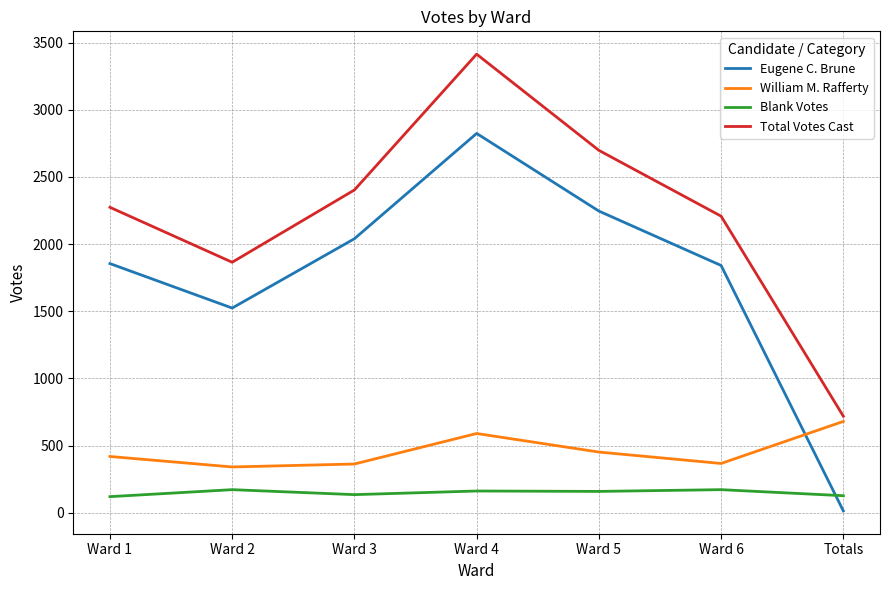

At which category does the chart reach its minimum across all series?

Totals